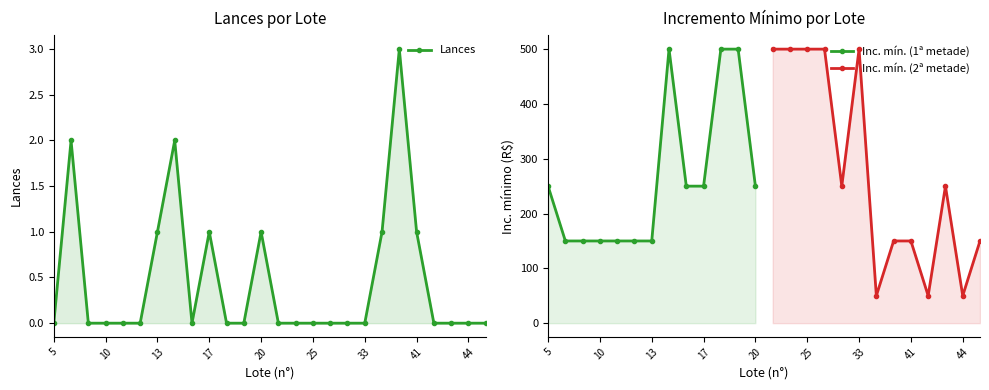

Reading right to left, extract all data points from this chart.

0	0	0	0	1	3	1	0	0	0	0	0	0	1	0	0	1	0	2	1	0	0	0	0	2	0